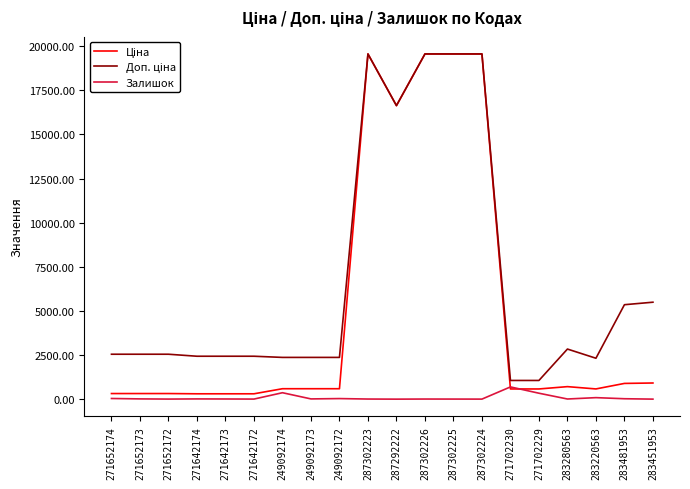

What is the maximum value shown in the chart?

19564.9